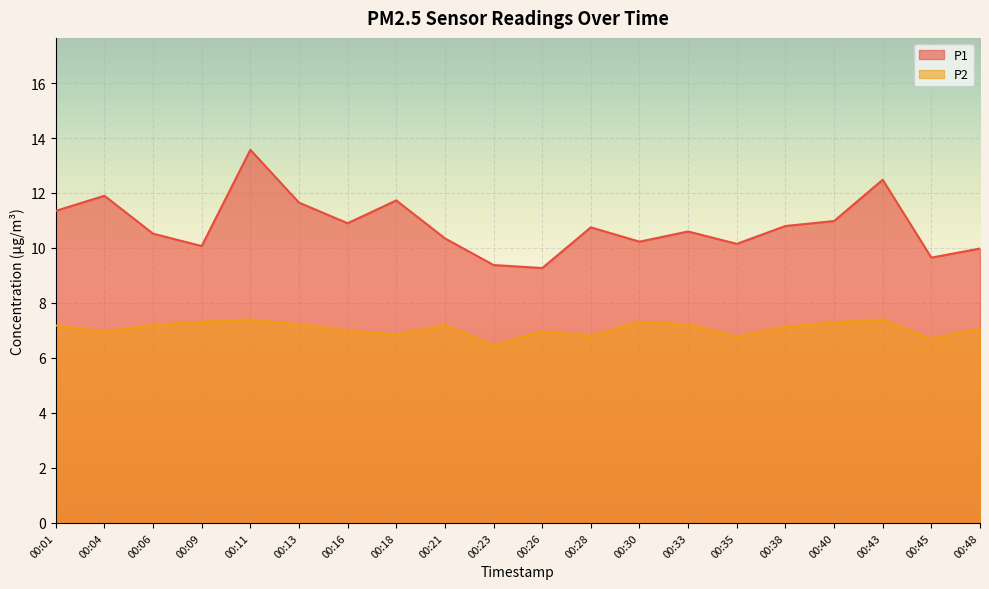

Which series has the widest spread of values?

P1